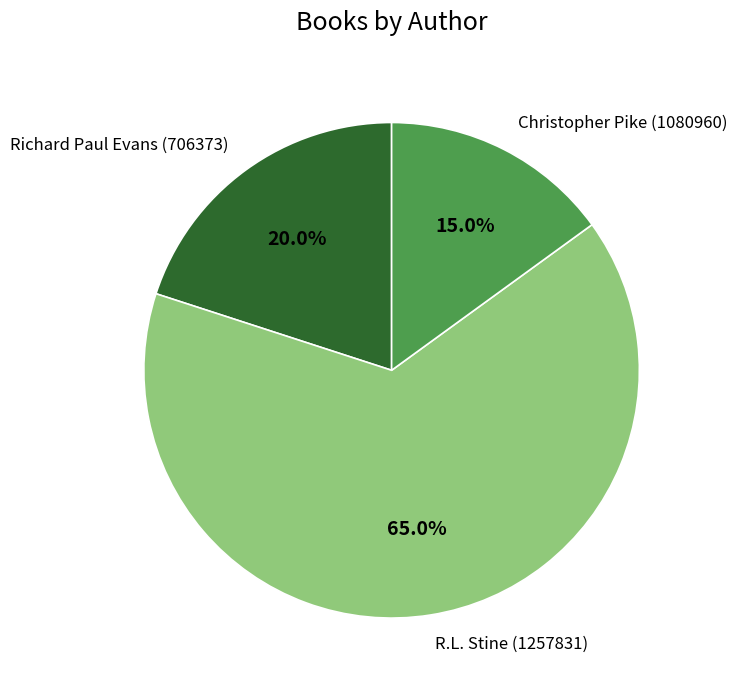

What is the ratio of the value at R.L. Stine (1257831) to the value at Christopher Pike (1080960)?

4.3